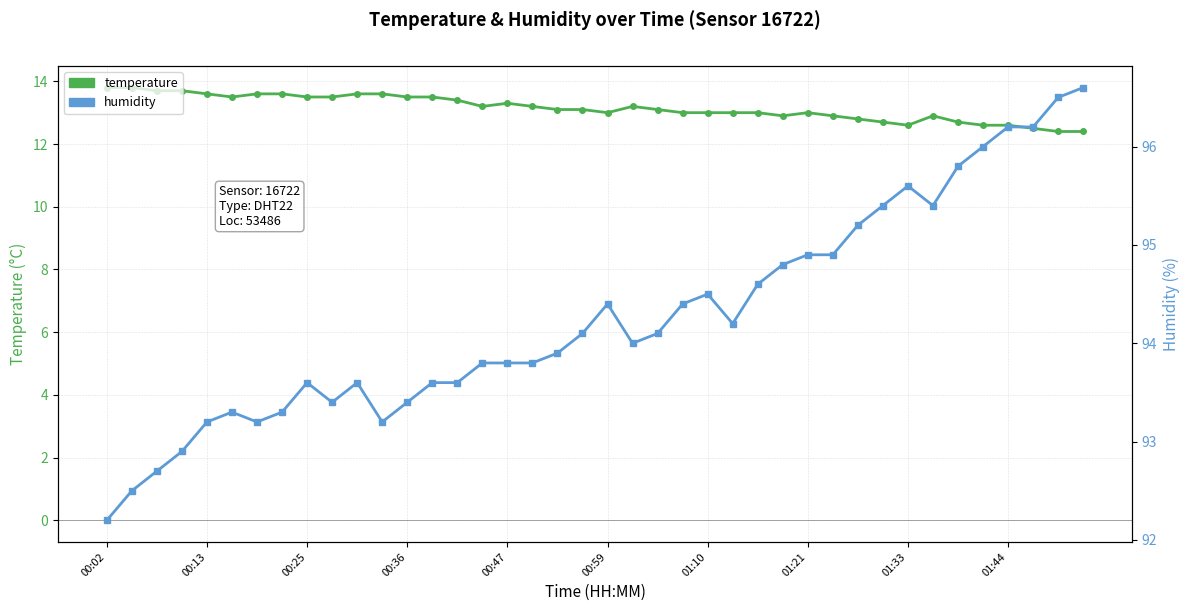

What is the difference between the highest and lowest values at 00:02?

78.4